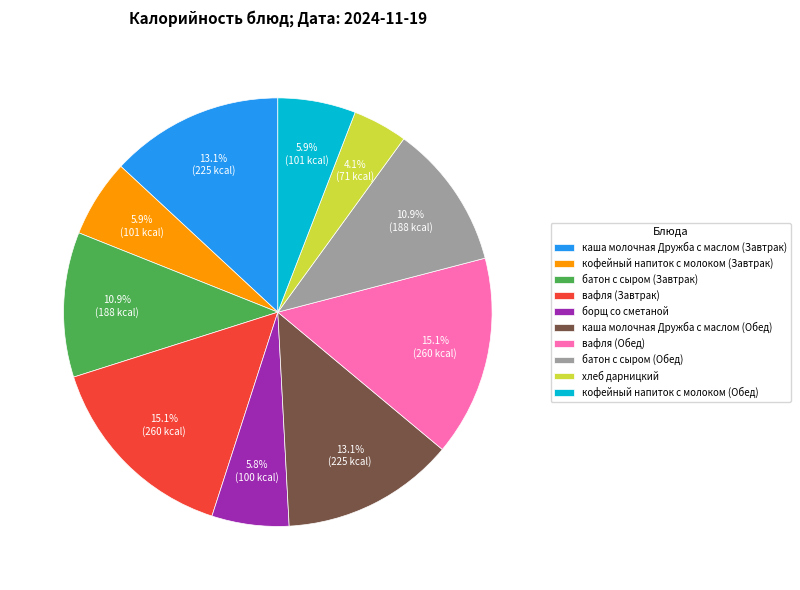

What is the smallest slice in the pie chart?

хлеб дарницкий